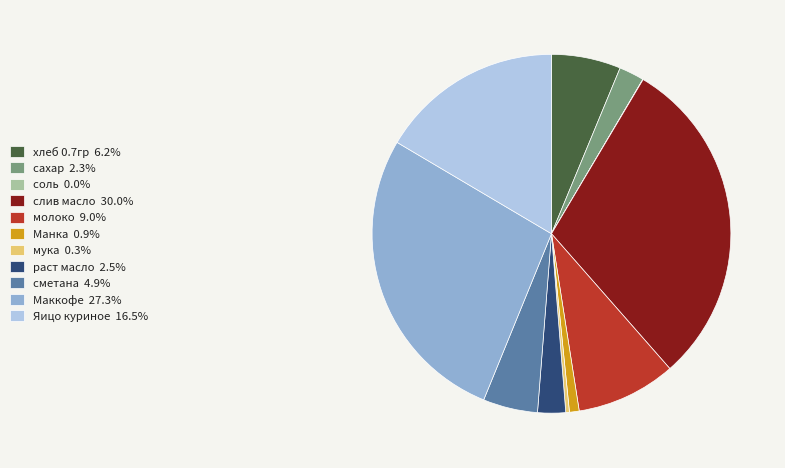

Do сметана and слив масло together represent more than half of the pie?

No